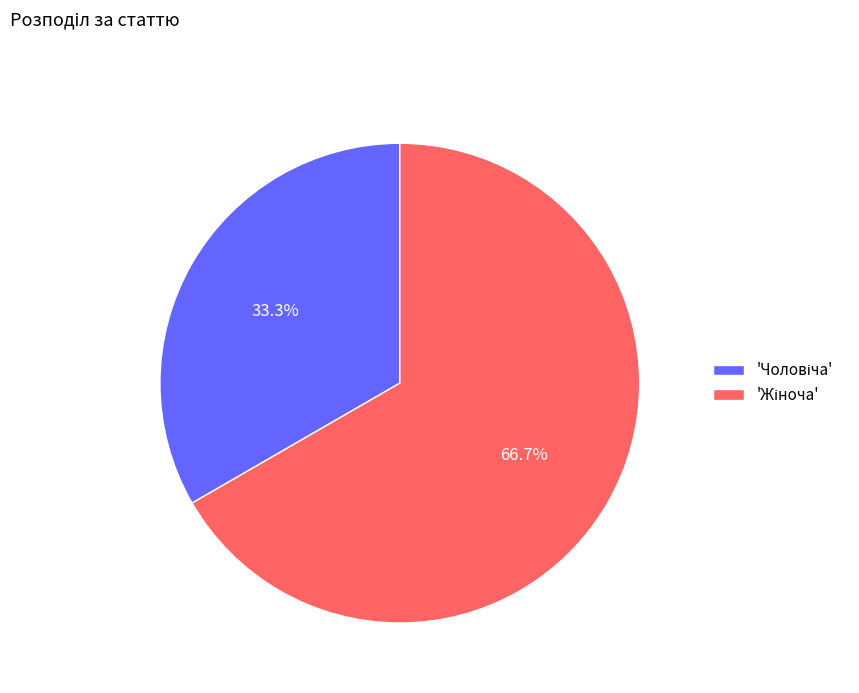

Does any single category account for the majority?

Yes